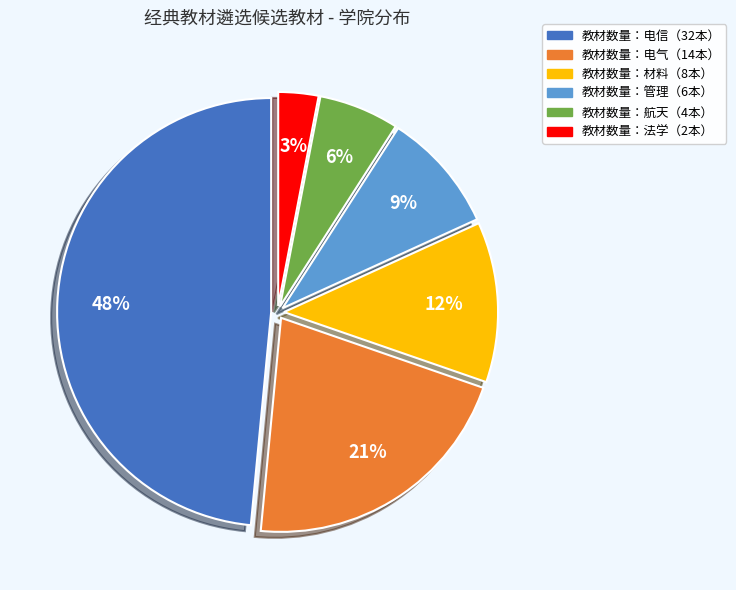

Is there any slice that represents more than half of the pie?

No